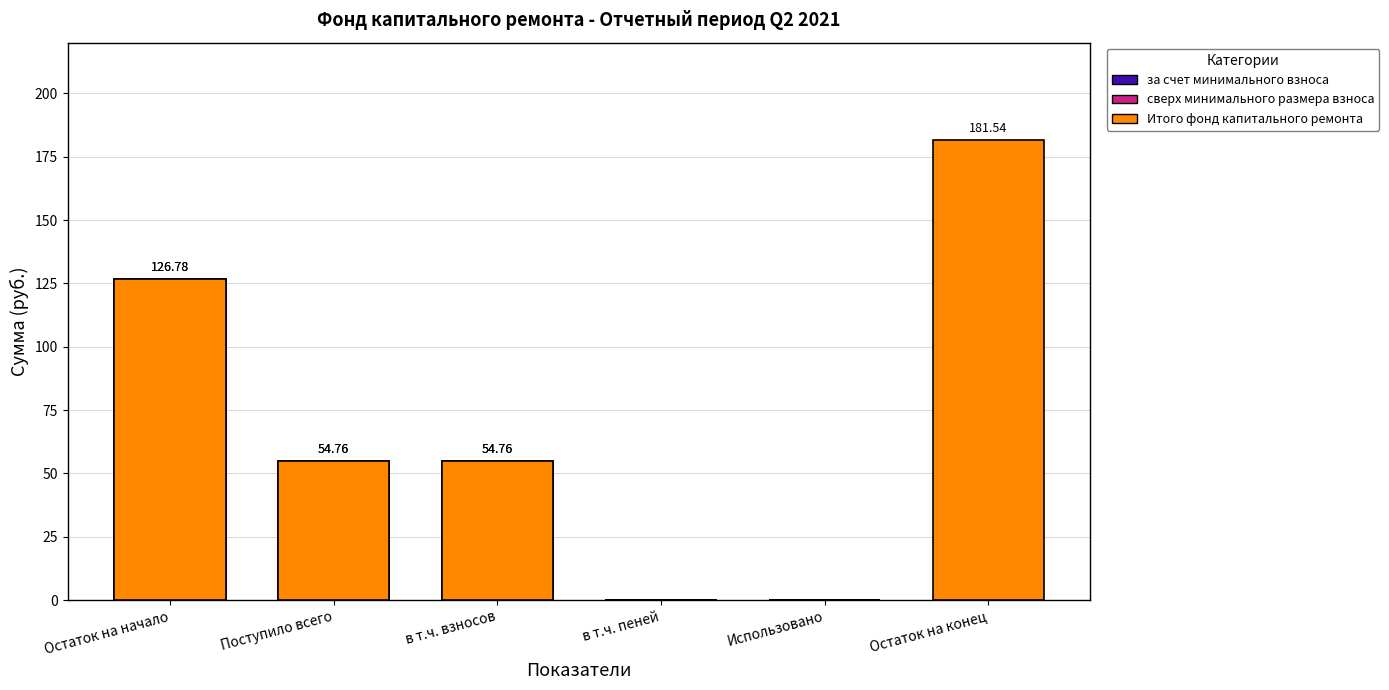

Reading left to right, transcribe all the data shown in this chart.

за счет минимального взноса: Остаток на начало=126.8	Поступило всего=54.8	в т.ч. взносов=54.8	в т.ч. пеней=0.0	Использовано=0.0	Остаток на конец=0.0
сверх минимального размера взноса: Остаток на начало=0.0	Поступило всего=0.0	в т.ч. взносов=0.0	в т.ч. пеней=0.0	Использовано=0.0	Остаток на конец=0.0
Итого фонд капитального ремонта: Остаток на начало=126.8	Поступило всего=54.8	в т.ч. взносов=54.8	в т.ч. пеней=0.0	Использовано=0.0	Остаток на конец=181.5